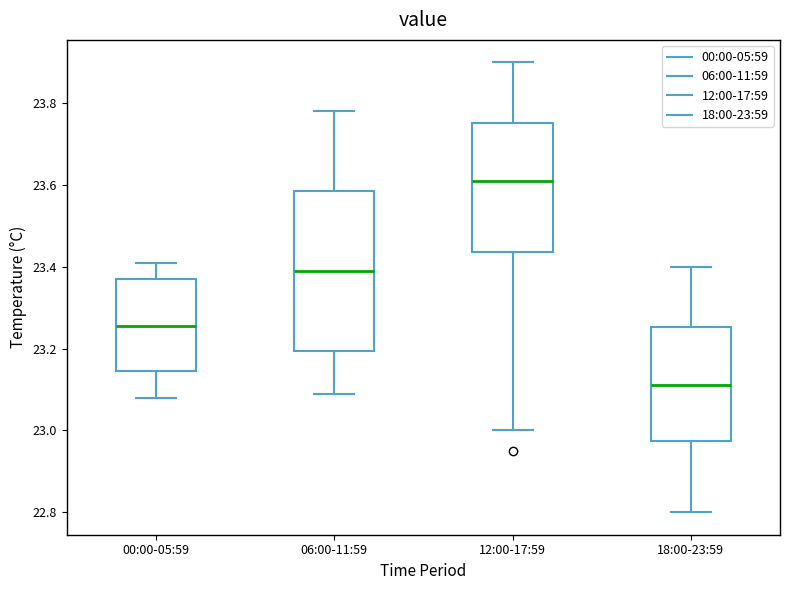

Reading left to right, transcribe this box plot: for each box, give where its median line is, the range the box spans, and where its two whiskers end, as read against the y-axis. The values are not printed on the chart, so give them approximately, as read against the axis.

00:00-05:59: median 23.26, box 23.14 to 23.38, whiskers 23.08 to 23.42
06:00-11:59: median 23.40, box 23.20 to 23.58, whiskers 23.10 to 23.78
12:00-17:59: median 23.62, box 23.44 to 23.76, whiskers 23.00 to 23.90
18:00-23:59: median 23.12, box 22.98 to 23.26, whiskers 22.80 to 23.40